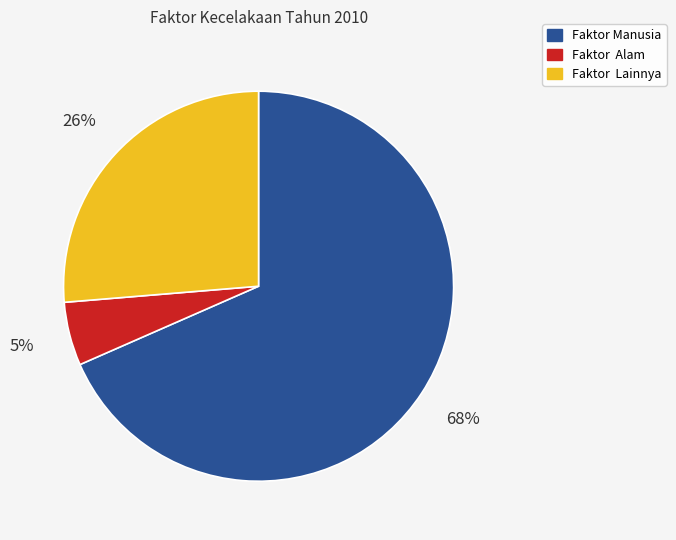

Combined, do Faktor Lainnya and Faktor Alam account for over 50%?

No